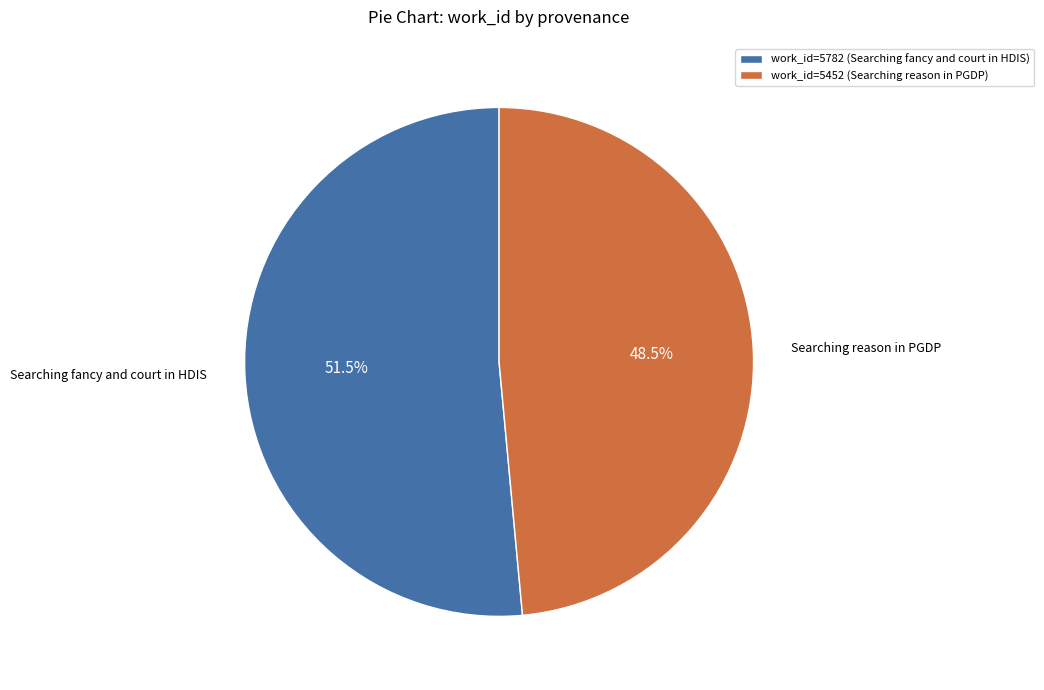

Is there any slice that represents more than half of the pie?

Yes